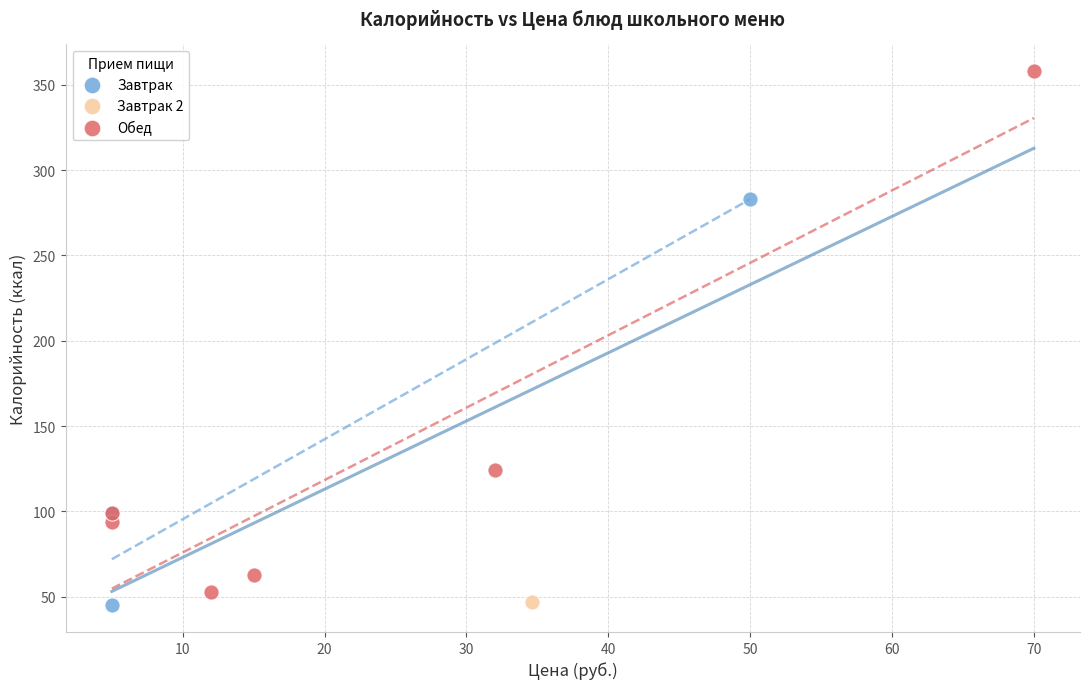

What are all the series names shown in the legend?

Завтрак, Завтрак 2, Обед